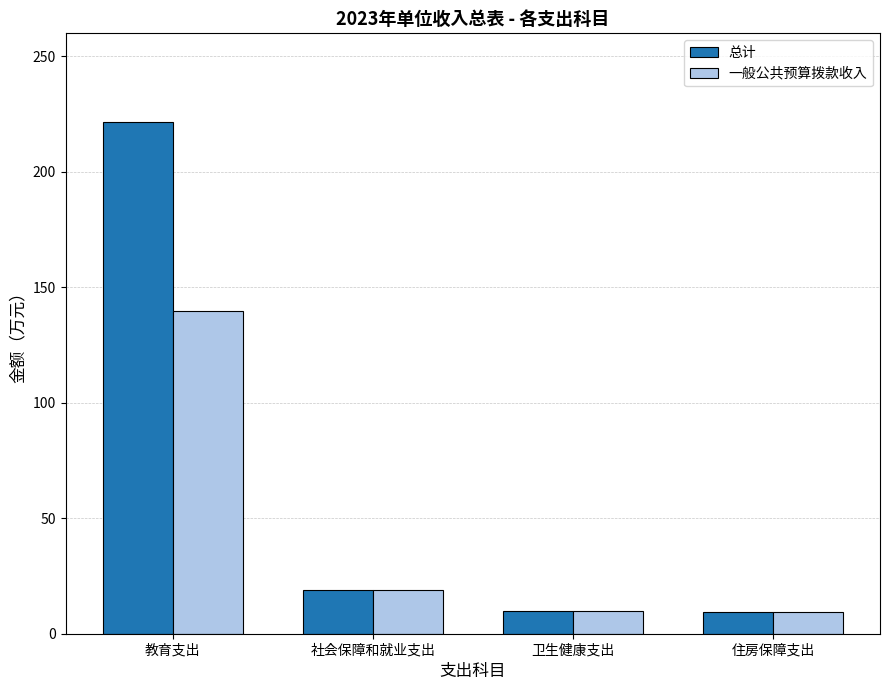

Does the chart contain any negative values?

No